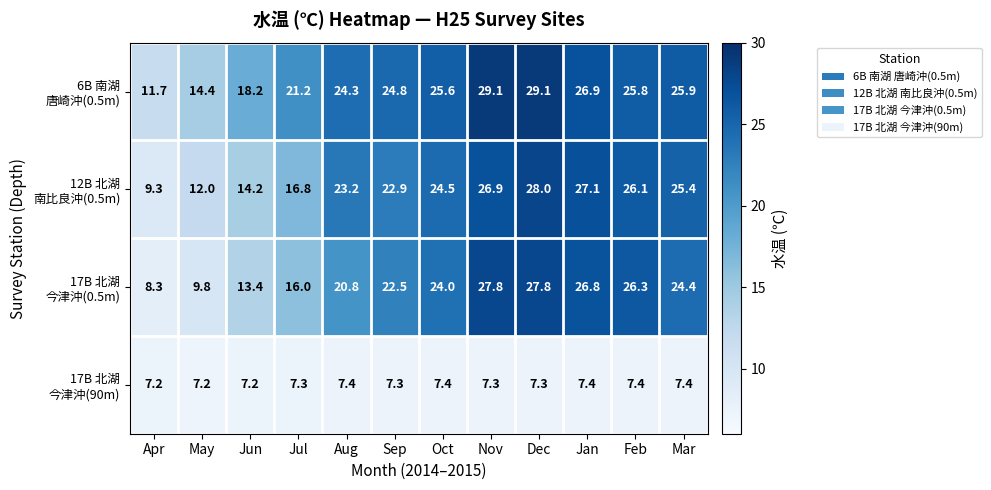

What is the difference between the highest and lowest values at Feb?

18.9